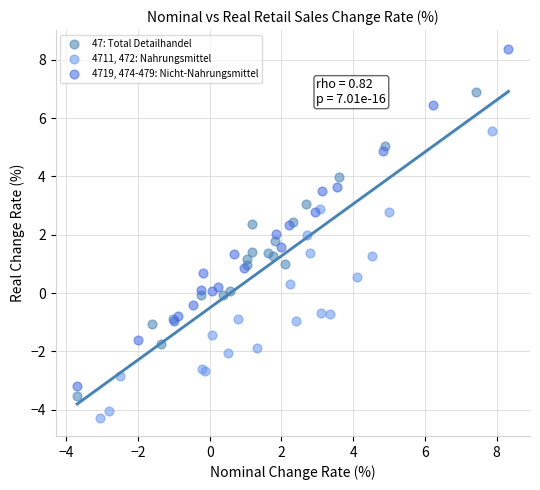

Which series contains the highest Y value?

4719, 474-479: Nicht-Nahrungsmittel